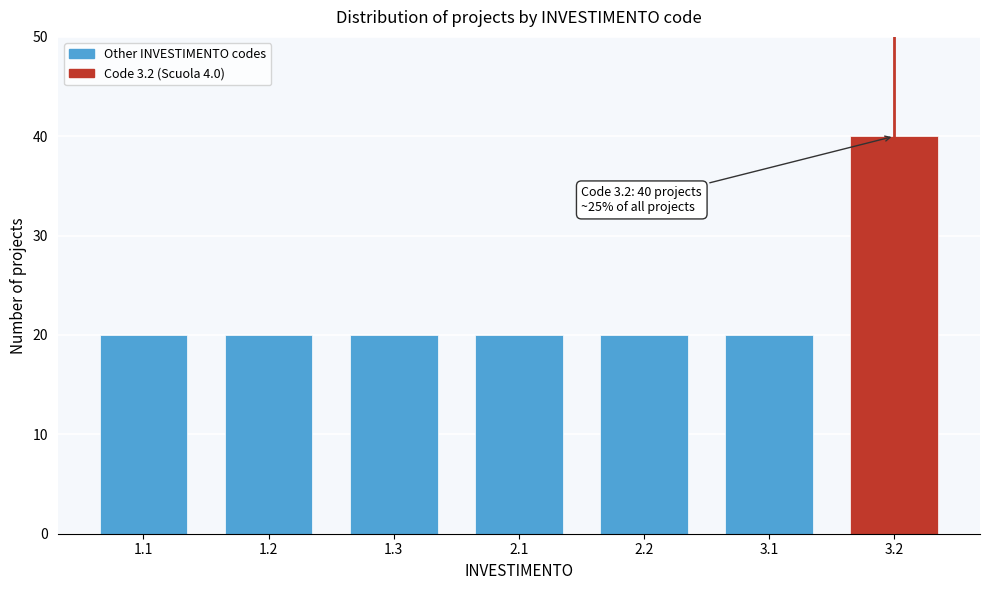

Reading right to left, what are all the values shown in this chart?

40	20	20	20	20	20	20